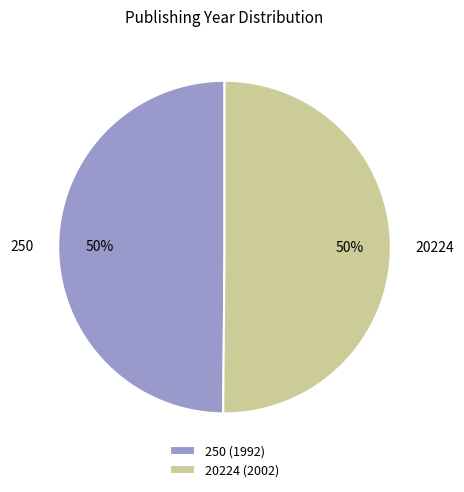

How many segments does this pie chart have?

2